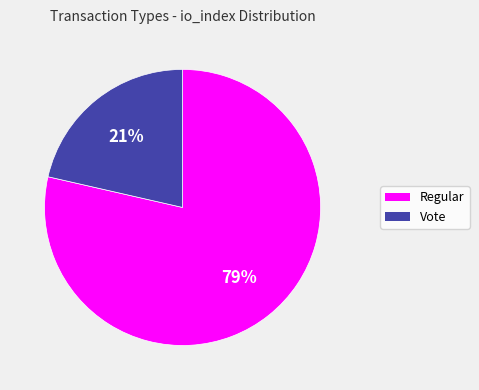

How many slices are in this pie chart?

2